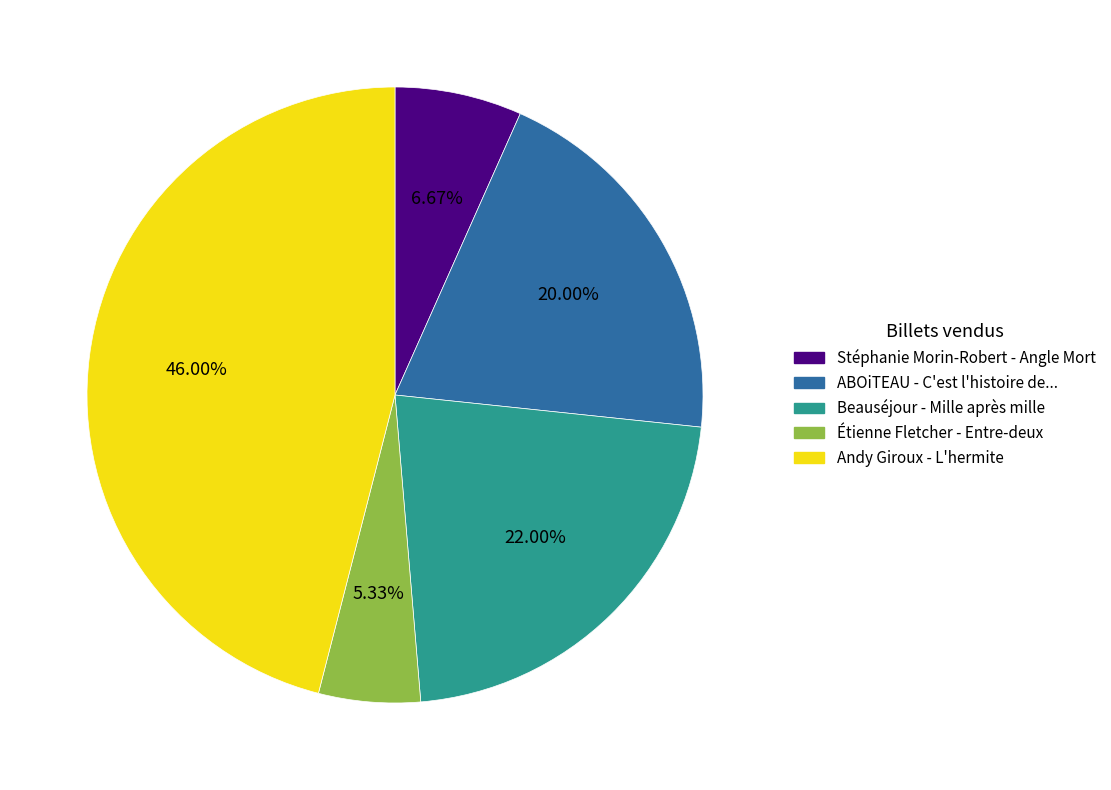

Is Étienne Fletcher - Entre-deux the majority of the pie?

No